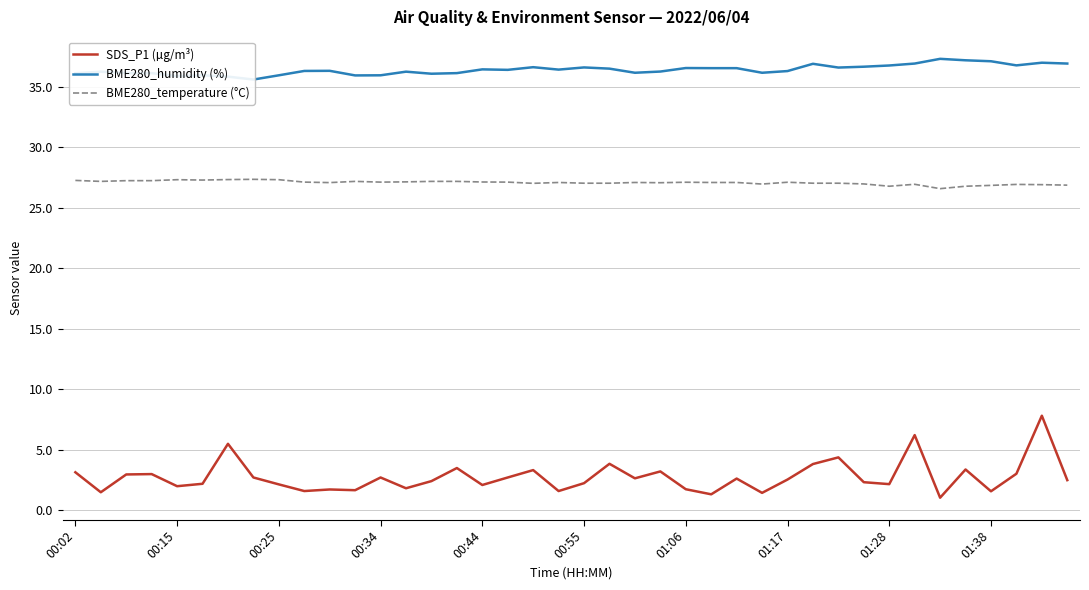

What is the lowest value of the SDS_P1 (µg/m³) series?

1.1